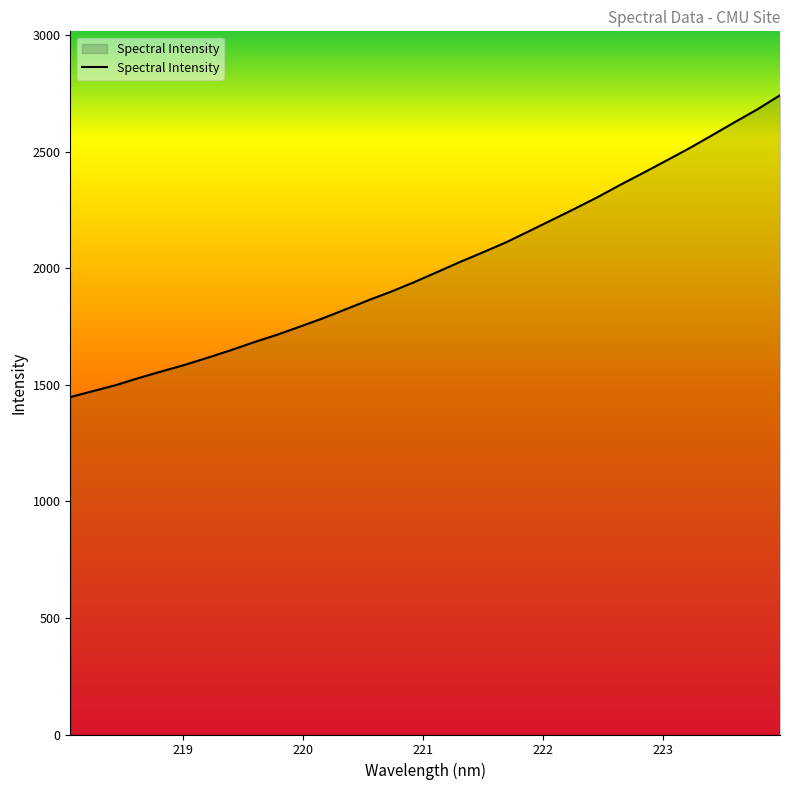

What is the difference between the maximum and minimum values?

1294.7